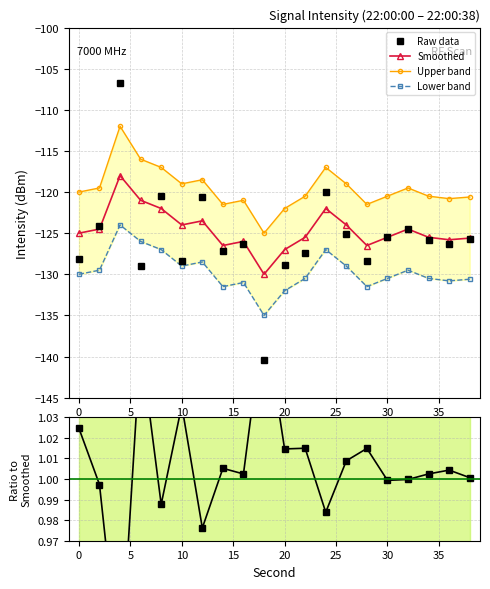

Count the number of data series in this chart.

5